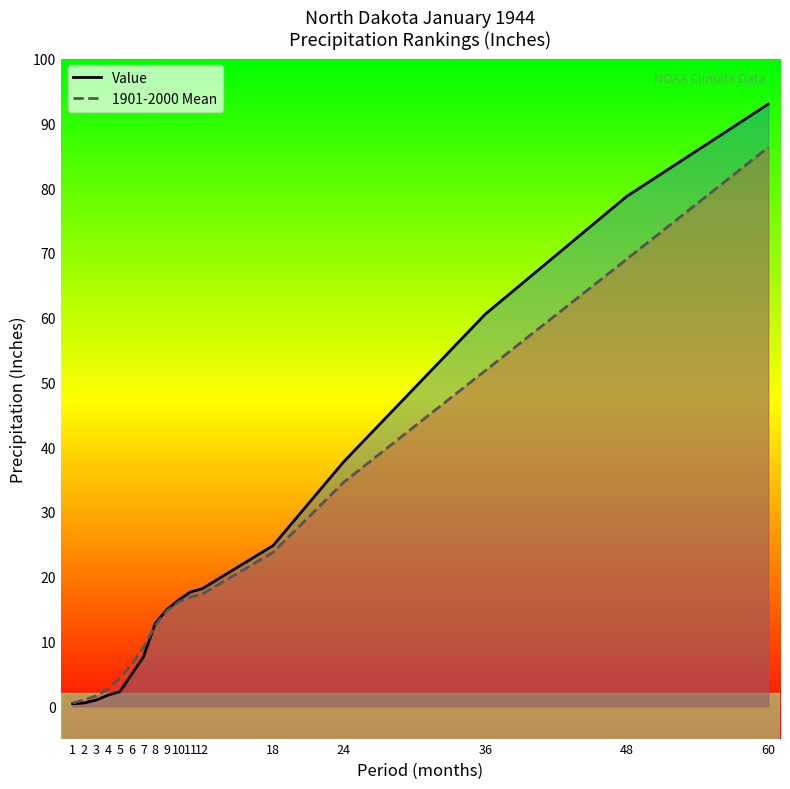

What are all the series names shown in the legend?

Value, 1901-2000 Mean